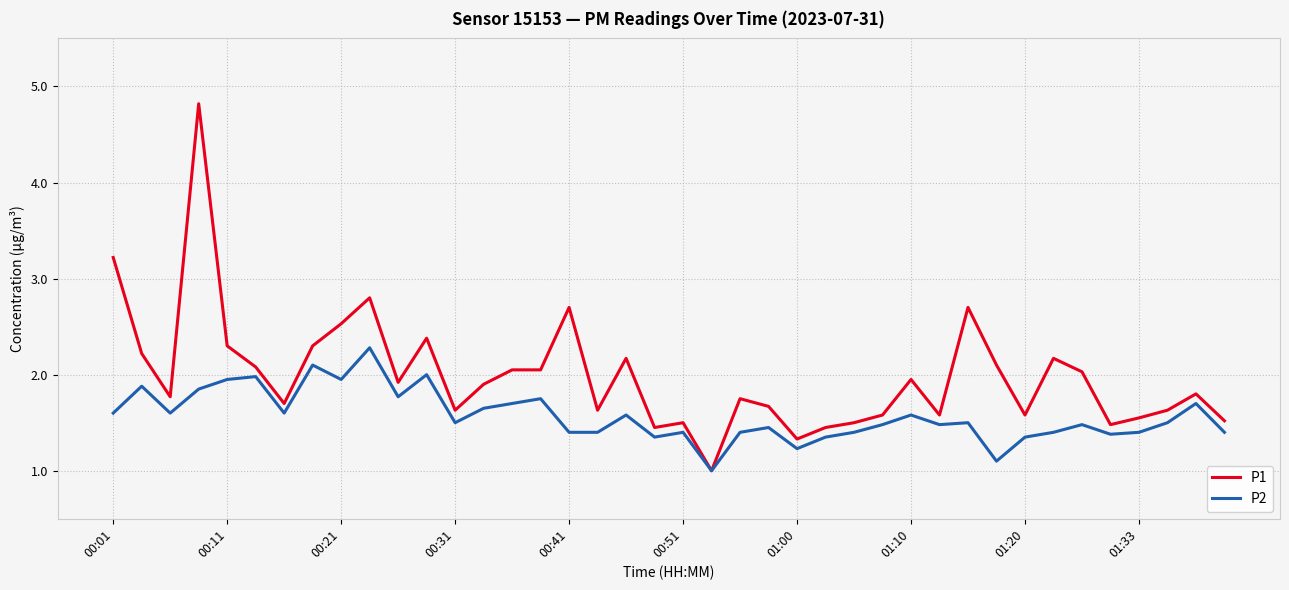

Which series has the largest range (max minus min)?

P1